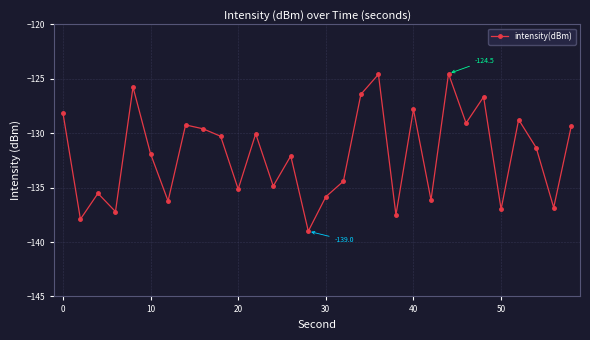

What is the difference between the maximum and minimum values?

14.5